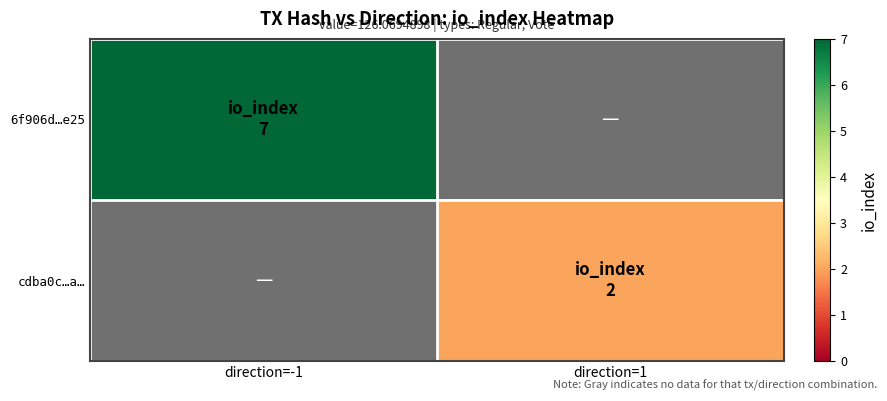

List the series in order of their overall mean, highest first.

6f906d…e25, cdba0c…a…